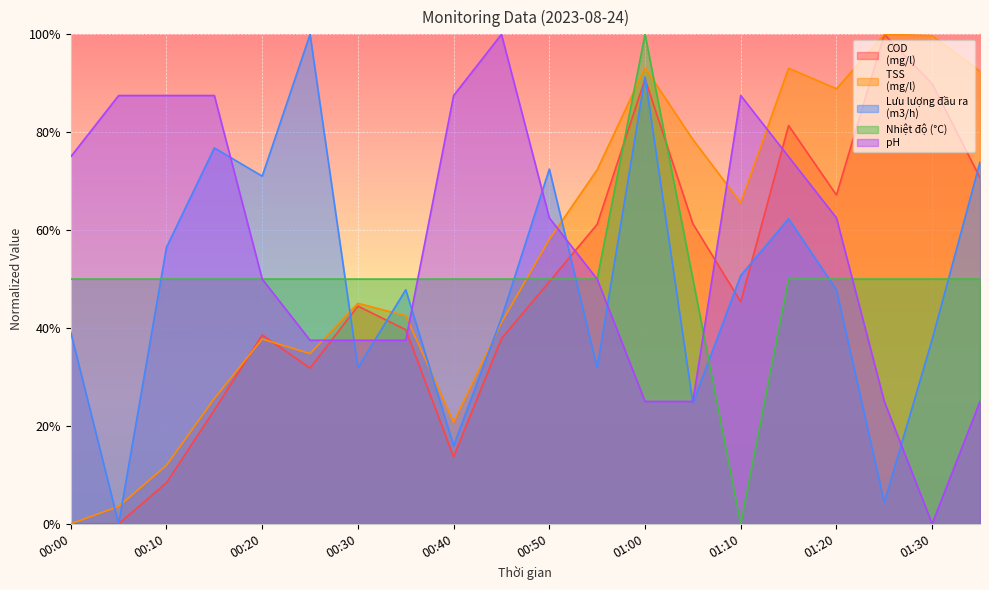

Which series has the largest total across all categories?

pH